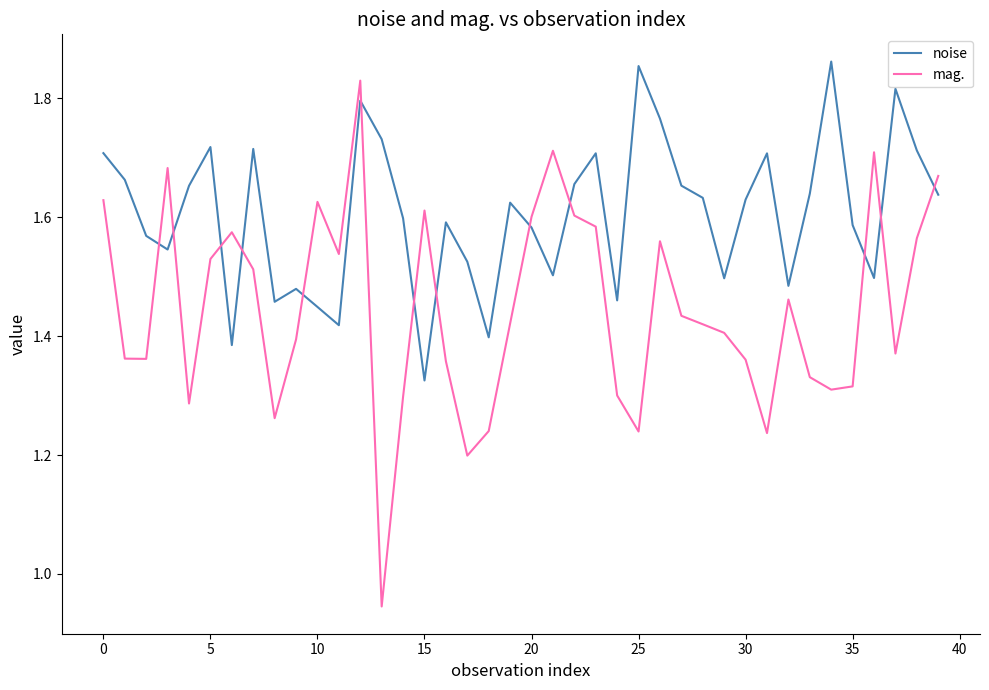

What is the difference between the maximum and minimum values in the noise series?

0.5